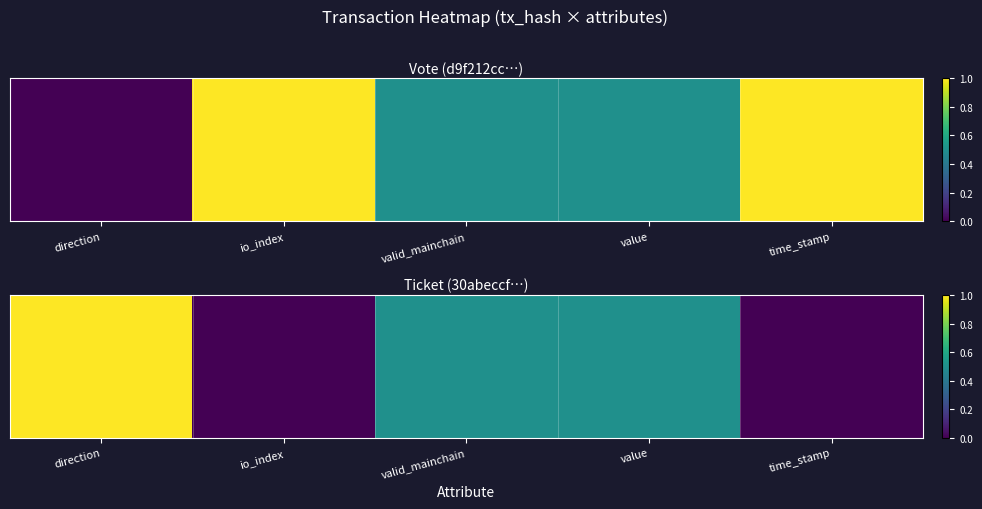

At which category is the sum across all series the highest?

direction